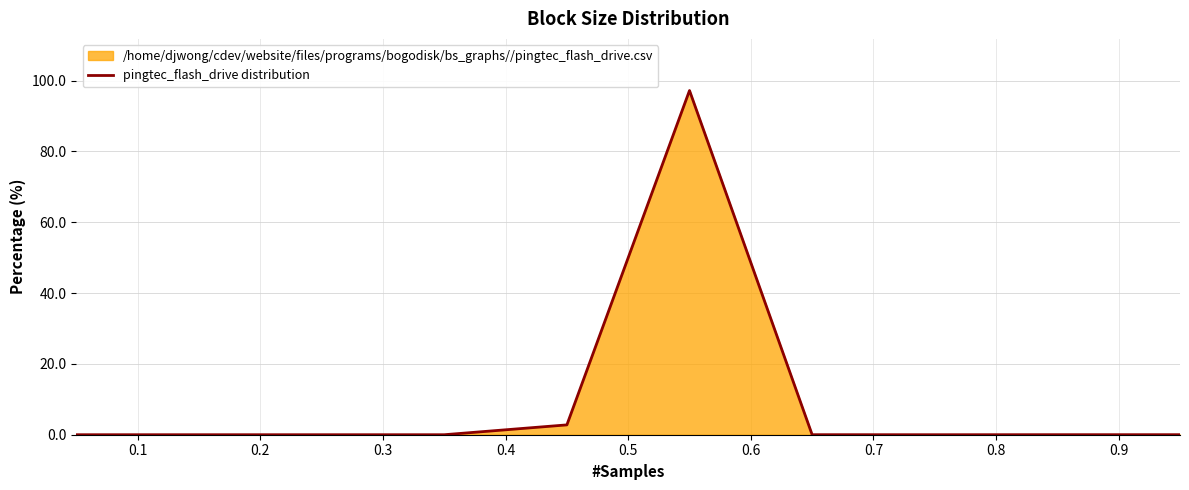

Reading left to right, list all the values displayed in this chart.

0.0	0.0	0.0	0.0	2.8	97.2	0.0	0.0	0.0	0.0